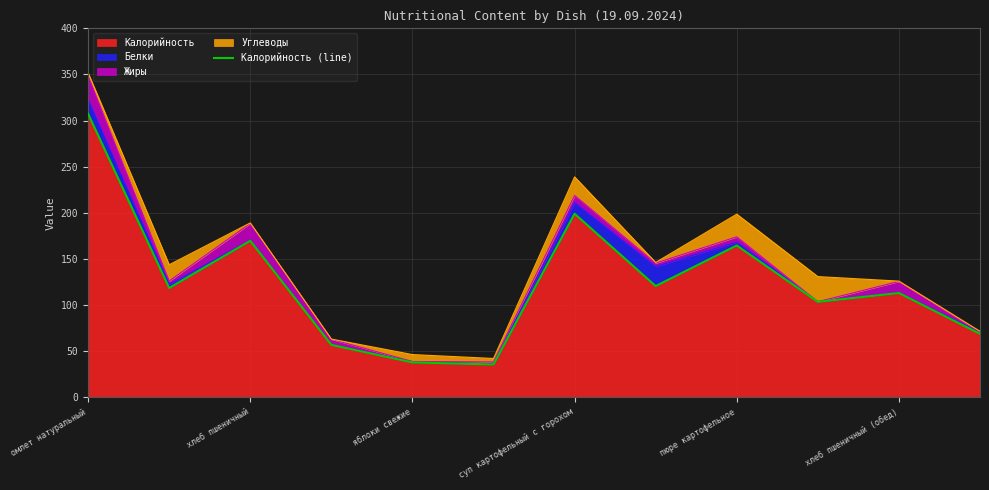

At which label does Калорийность reach its peak?

омлет натуральный